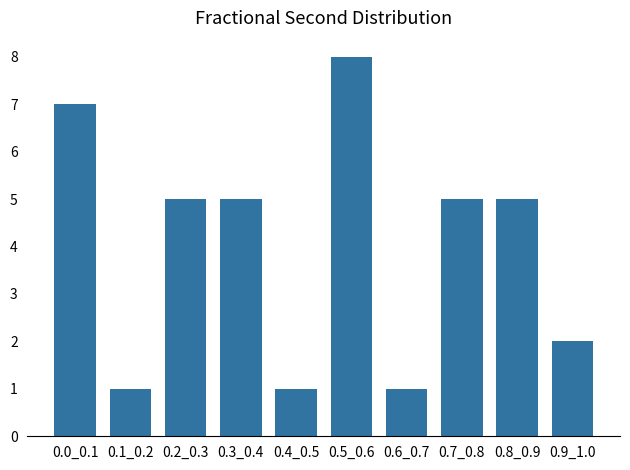

Reading right to left, list all the values displayed in this chart.

0.9_1.0=2	0.8_0.9=5	0.7_0.8=5	0.6_0.7=1	0.5_0.6=8	0.4_0.5=1	0.3_0.4=5	0.2_0.3=5	0.1_0.2=1	0.0_0.1=7